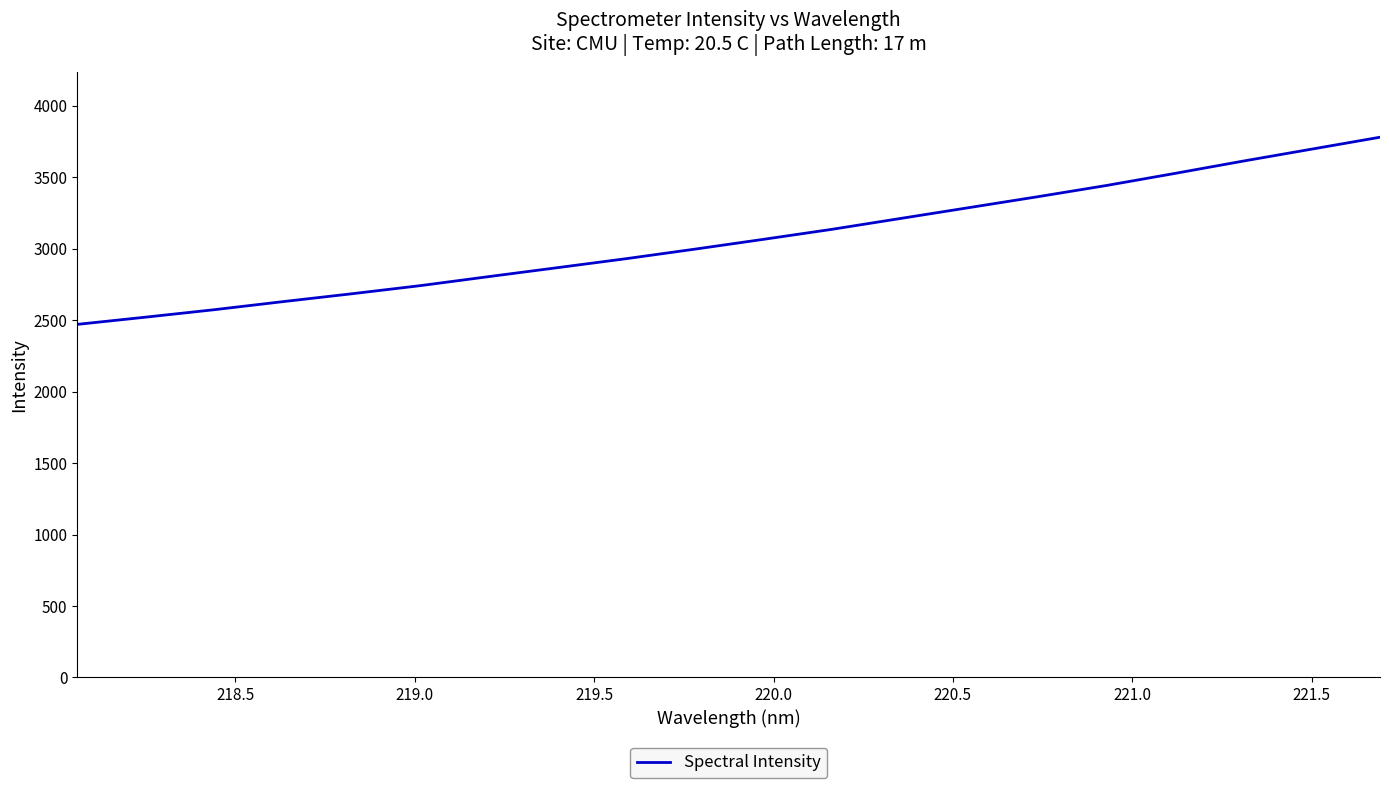

What is the greatest value displayed?

3780.7